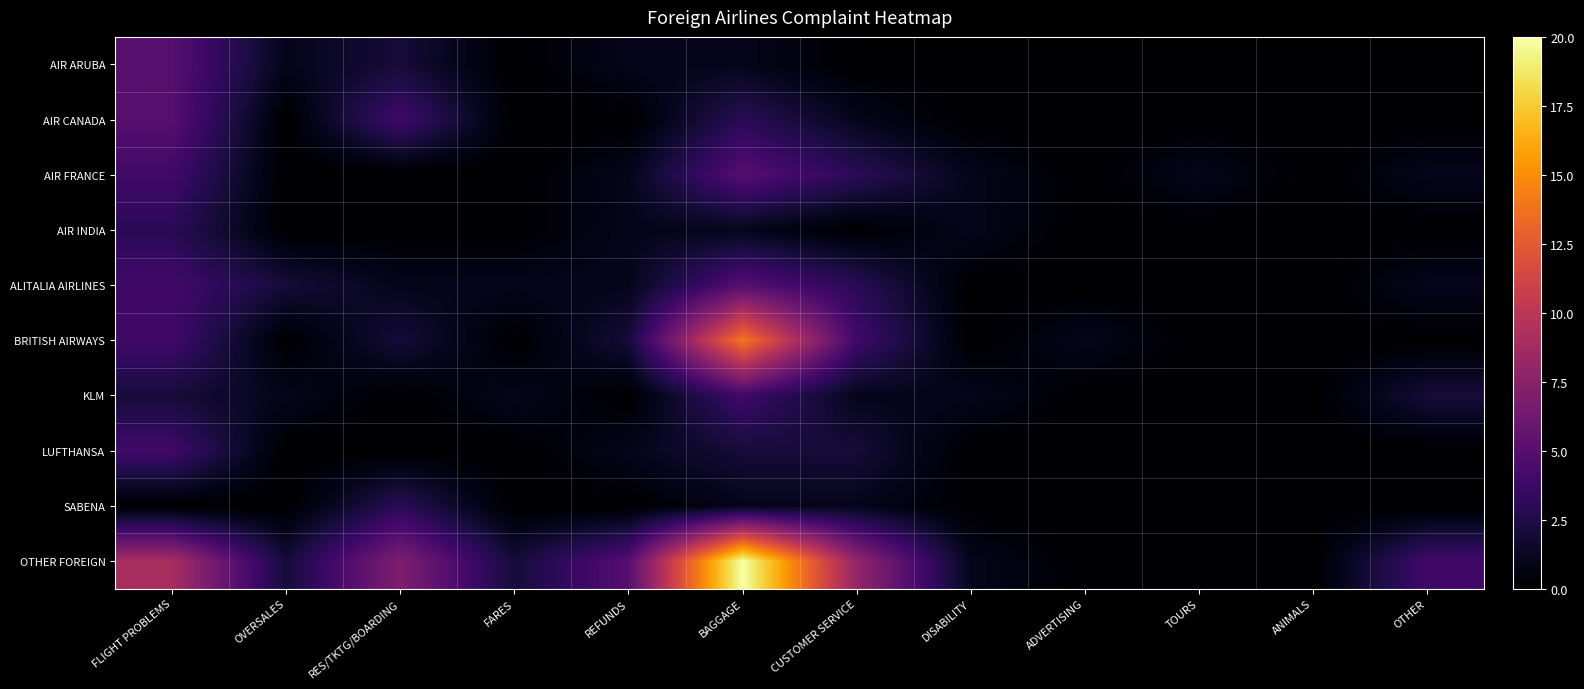

What is the greatest value displayed?

20